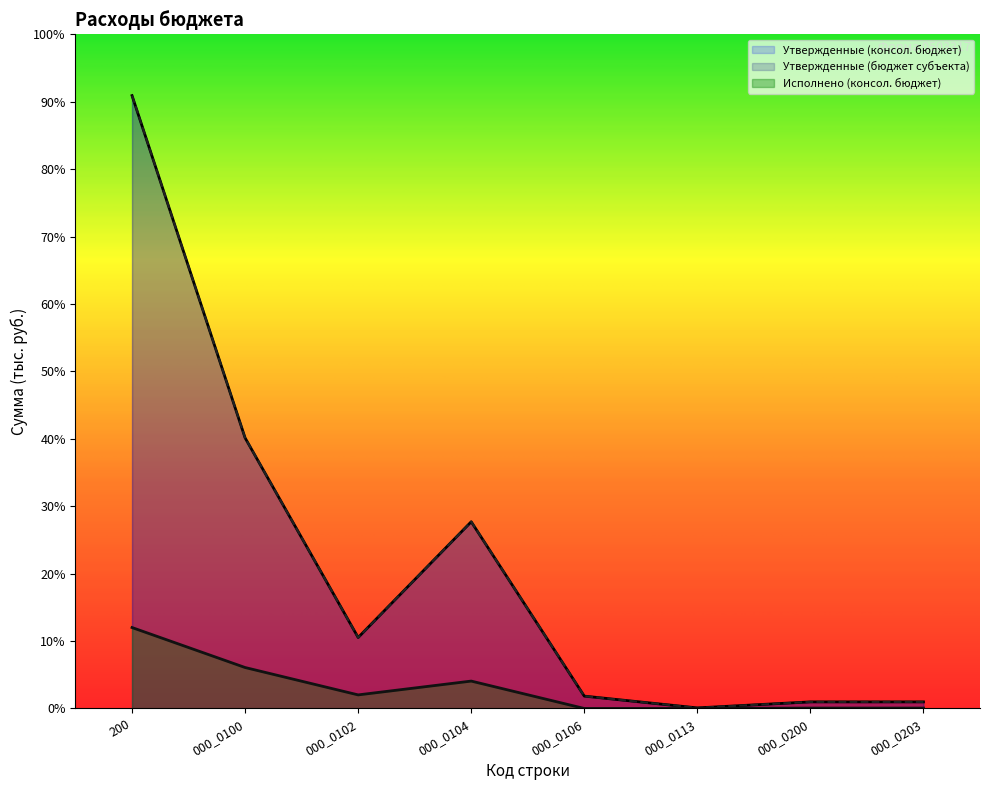

True or false: Исполнено (консол. бюджет) and Утвержденные (консол. бюджет) cross at least once.

False